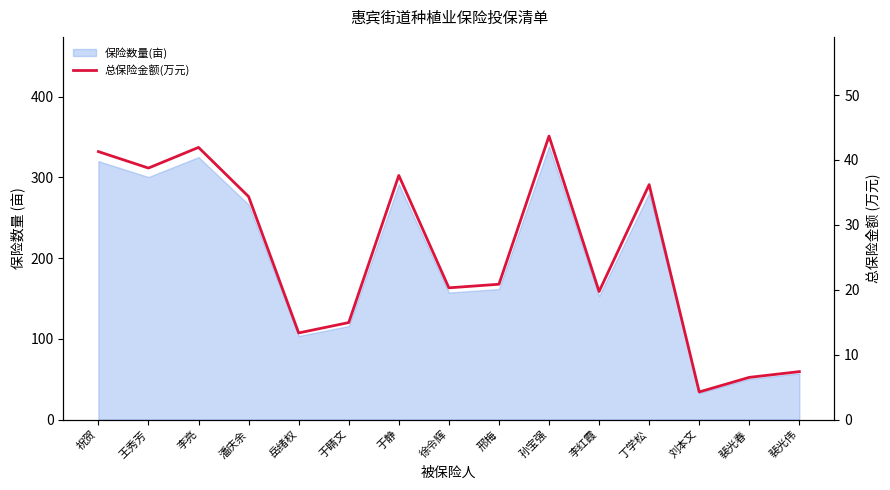

Is it true that the value at 刘本文 is 6.2?

False